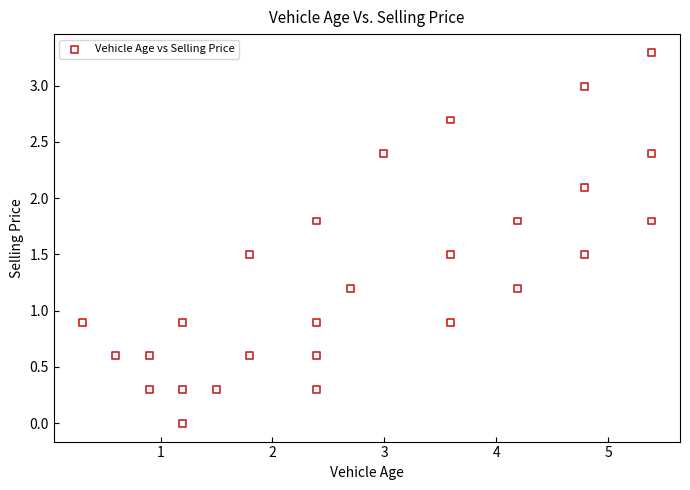

What is the range of Y values (max minus min)?

3.3